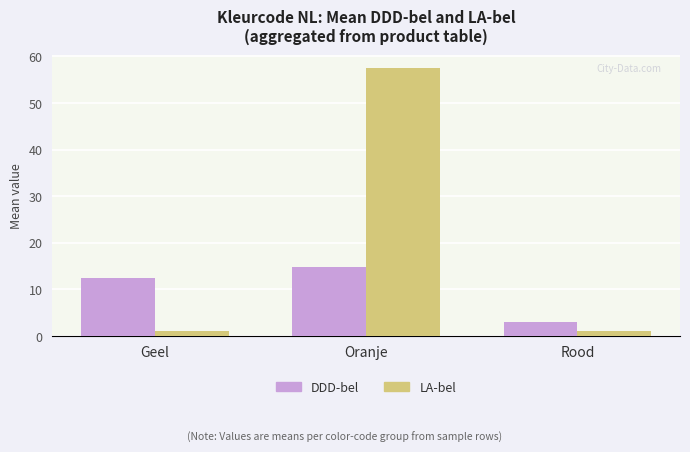

What is the spread (max minus min) of values at Rood?

2.0